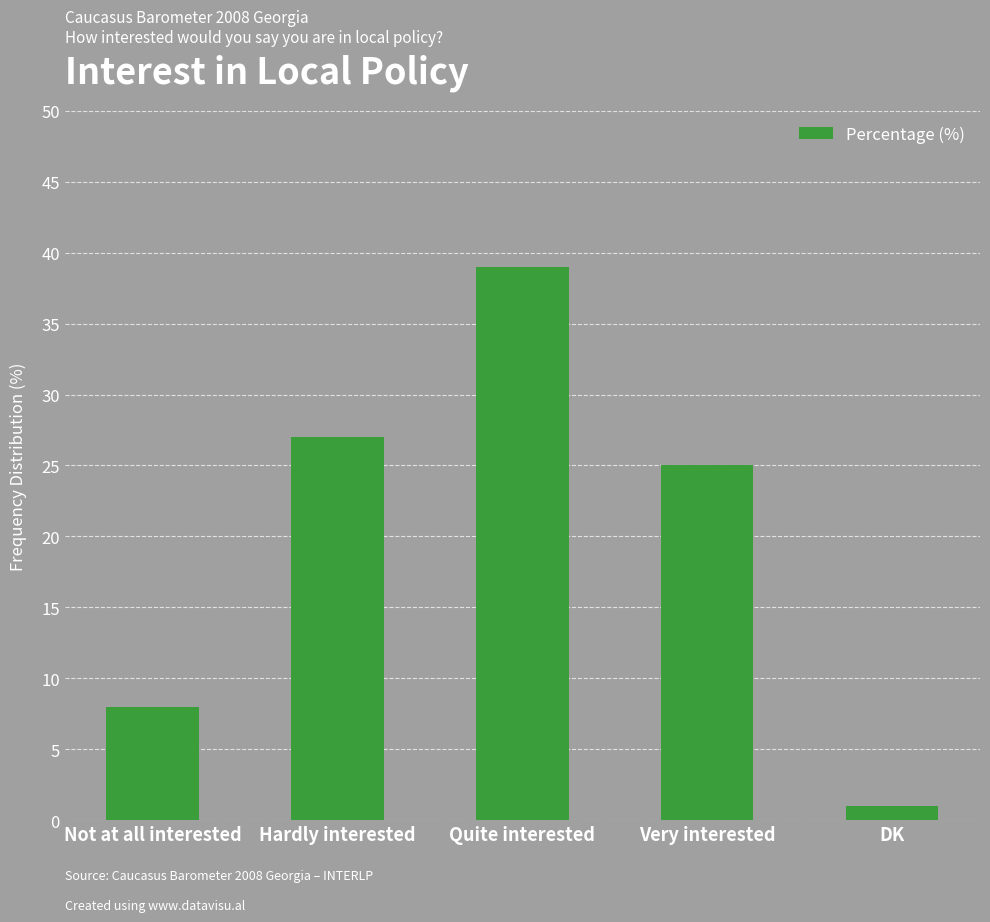

Reading right to left, transcribe all the data shown in this chart.

1	25	39	27	8